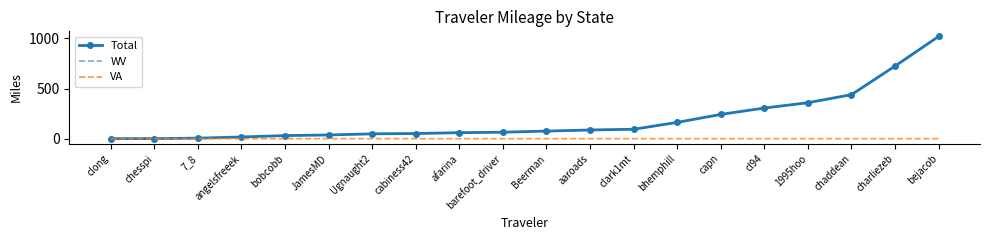

What is the difference between the highest and lowest values at cl94?

305.3